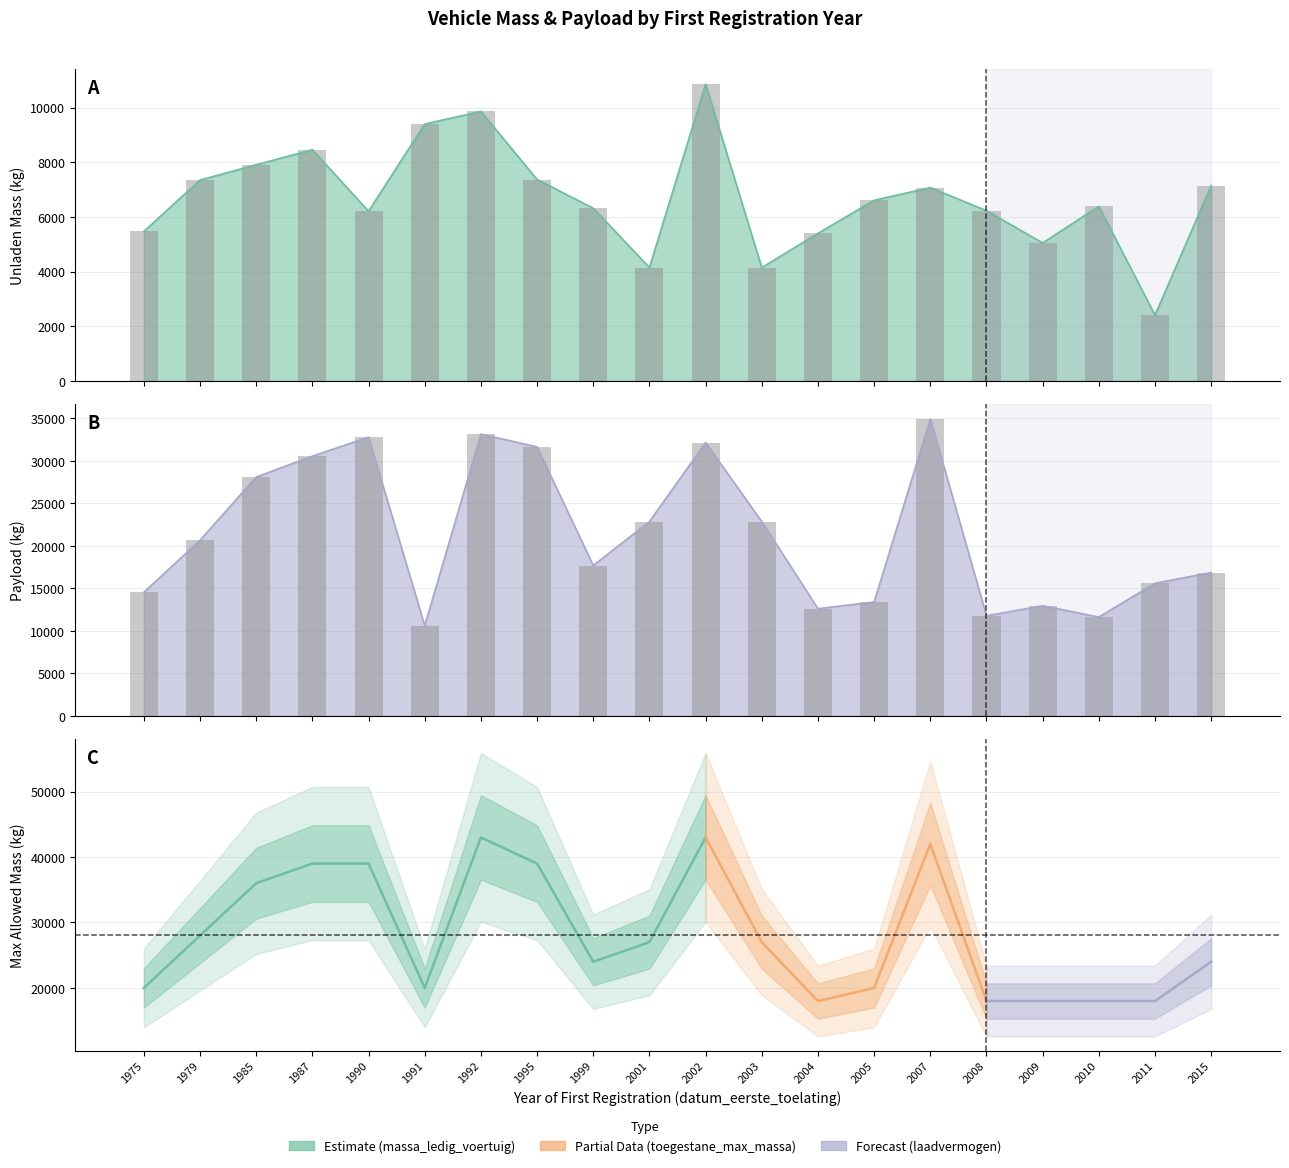

Which category has the highest value across all series?

2007